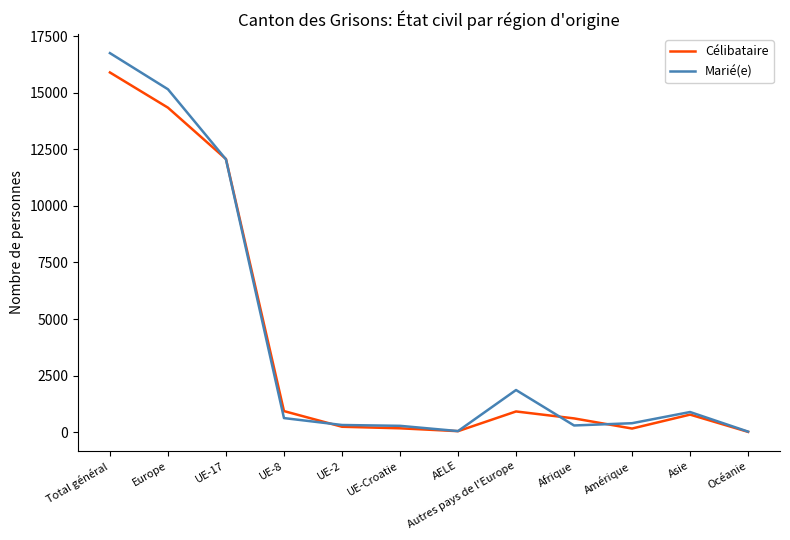

What are all the series names shown in the legend?

Célibataire, Marié(e)